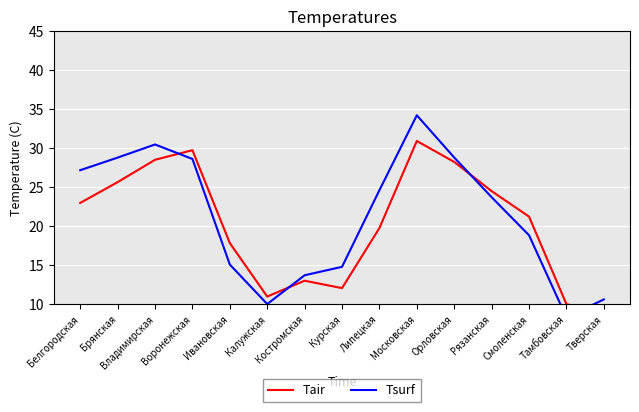

What is the difference between the maximum and minimum values in the Tair series?

22.0